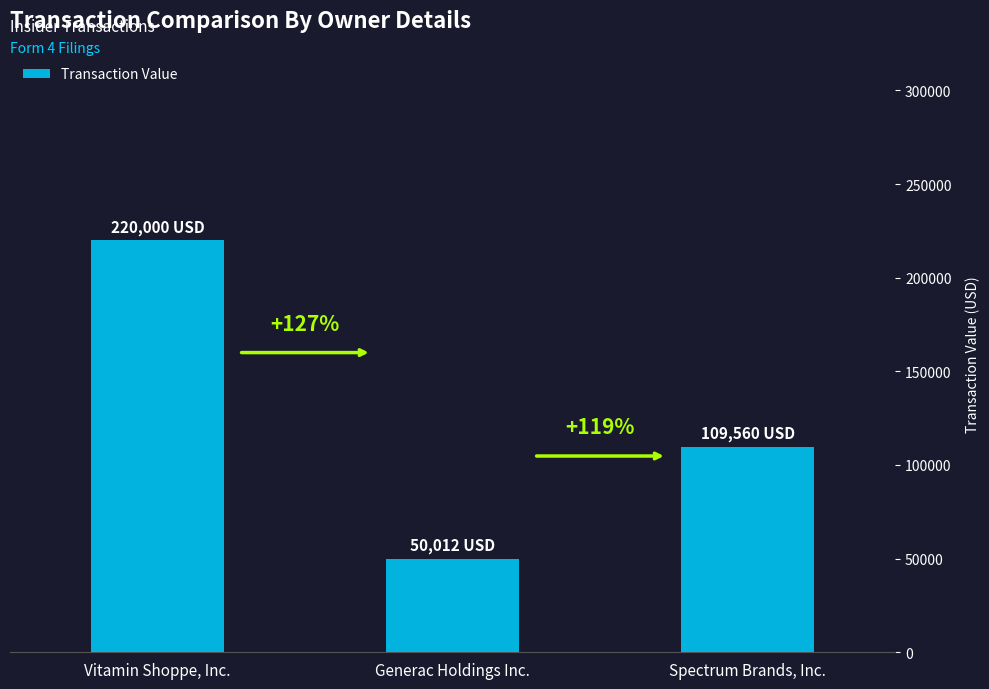

Between Generac Holdings Inc. and Vitamin Shoppe, Inc., which is larger?

Vitamin Shoppe, Inc.